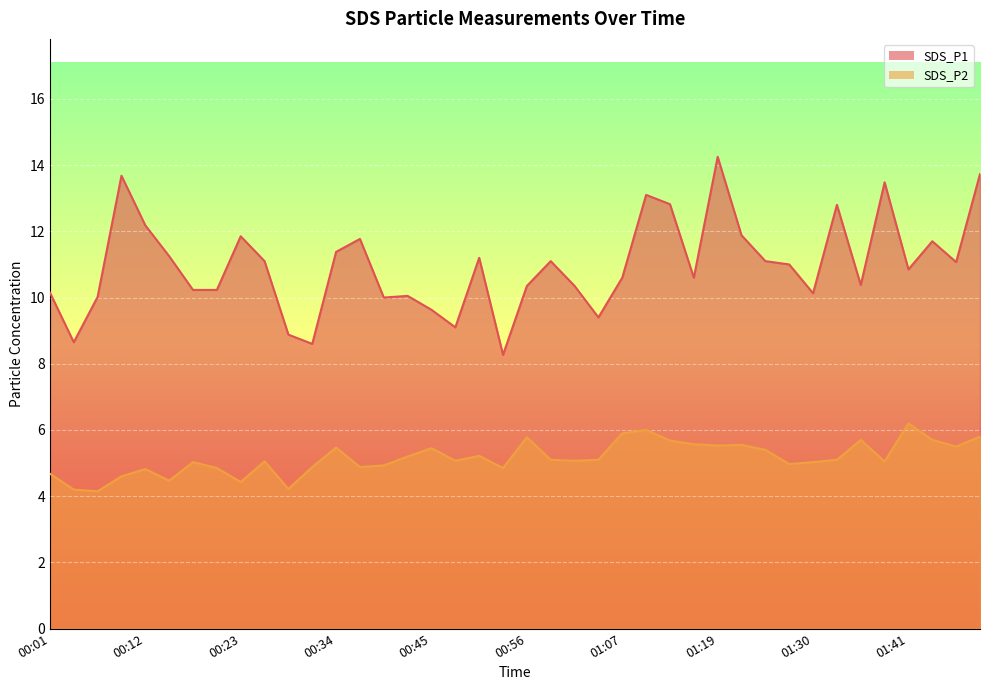

What is the label of the 29th point from the right?

00:31